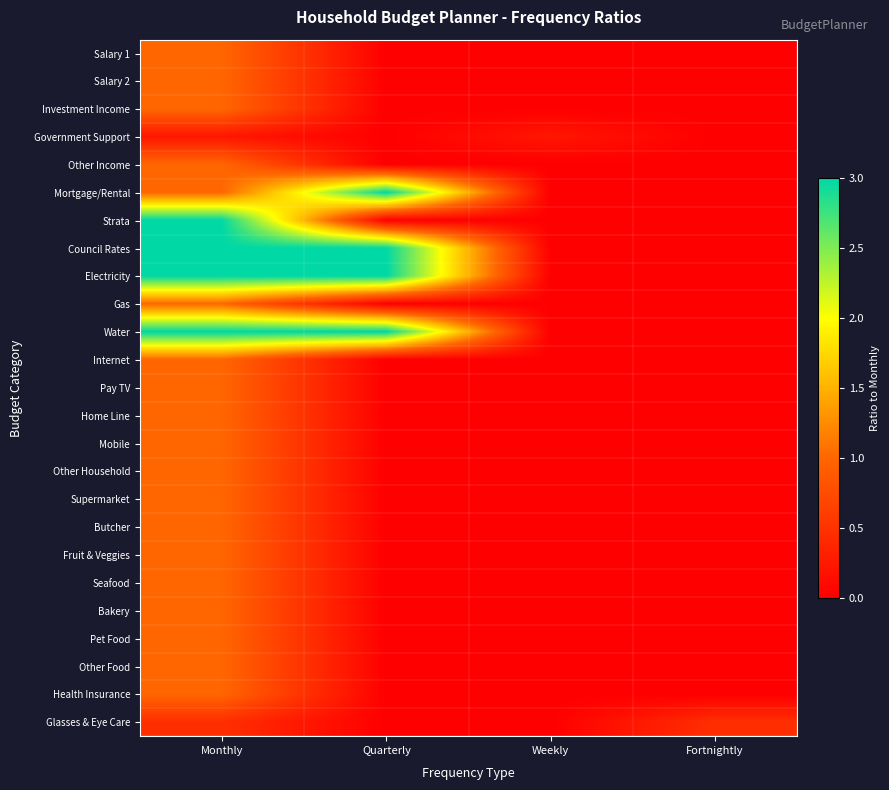

Between Monthly and Weekly, which series saw the biggest shift?

Strata